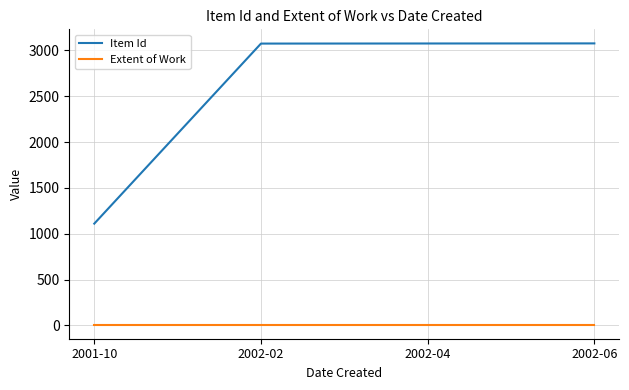

True or false: Item Id and Extent of Work cross at least once.

False